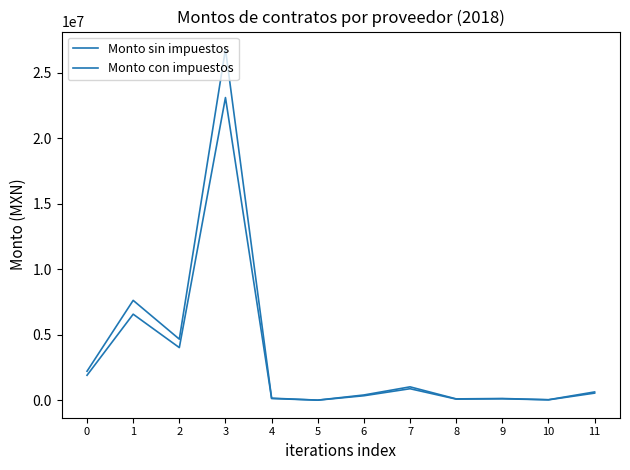

True or false: Monto con impuestos and Monto sin impuestos intersect in this chart.

False